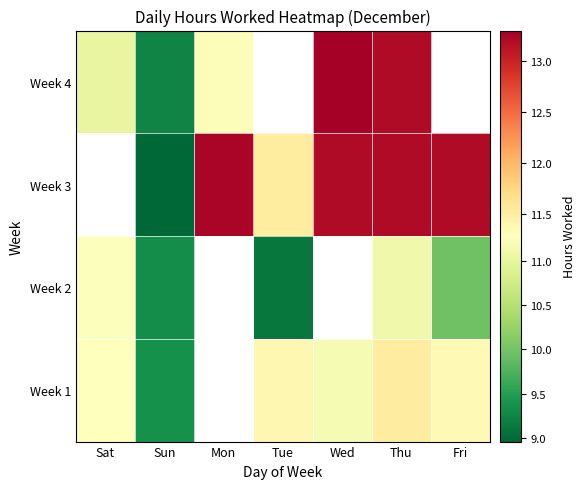

What is the minimum value shown in the chart?

9.0